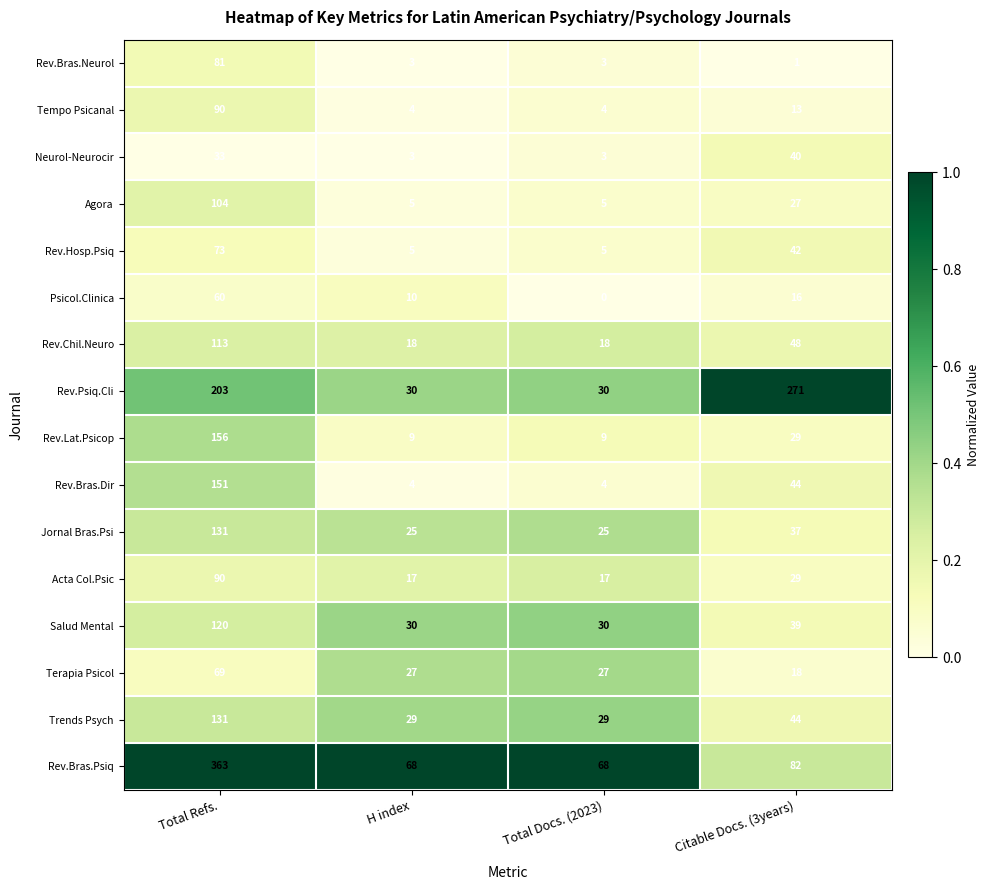

True or false: Rev.Hosp.Psiq has a value of 73 at Total Refs..

True